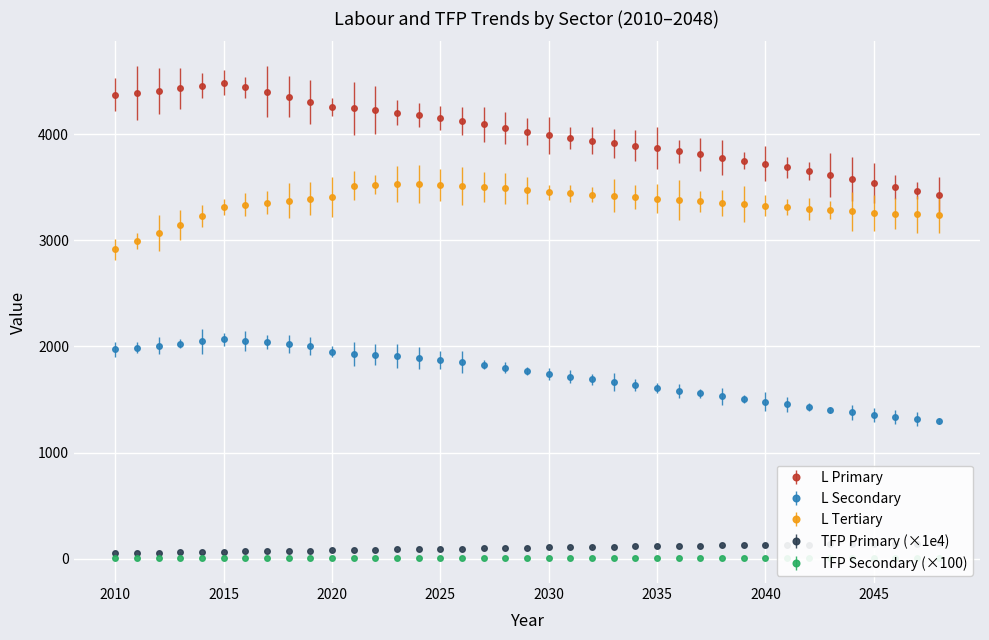

Reading right to left, transcribe all the data shown in this chart.

L_primary: 3430.4	3468.4	3505.4	3541.2	3578.8	3615.5	3651.4	3686.5	3721.1	3750.6	3779.9	3809.2	3838.6	3868.4	3892.0	3916.0	3940.2	3964.4	3988.5	4023.7	4058.3	4091.9	4123.9	4154.2	4180.6	4204.4	4225.3	4242.9	4256.8	4307.3	4354.6	4399.6	4443.0	4485.9	4458.4	4432.4	4408.8	4388.7	4372.9
L_secondary: 1296.6	1315.9	1335.9	1356.4	1379.8	1403.7	1428.0	1452.9	1478.3	1504.1	1530.1	1556.5	1583.0	1609.6	1636.8	1663.7	1690.2	1715.8	1740.2	1771.2	1800.4	1827.4	1851.7	1872.9	1893.0	1909.0	1920.6	1927.2	1949.2	2005.1	2022.0	2037.9	2053.1	2068.0	2046.5	2025.7	2006.0	1988.0	1971.9
L_tertiary: 3237.7	3244.3	3251.3	3258.4	3271.9	3285.5	3299.2	3312.9	3326.6	3340.2	3353.7	3367.0	3380.2	3393.0	3406.7	3419.7	3431.7	3442.3	3451.3	3471.7	3489.5	3504.5	3516.0	3523.7	3528.3	3528.4	3523.8	3514.1	3407.5	3392.2	3374.4	3354.8	3334.2	3313.3	3230.0	3148.2	3068.3	2991.0	2916.7
tfp_primary: 143.5	141.7	139.9	138.0	136.1	134.2	132.2	130.2	128.2	126.1	124.0	121.8	119.6	117.3	115.0	112.7	110.3	107.9	105.5	103.0	100.5	98.0	95.4	92.8	90.1	87.5	84.8	82.1	79.3	76.6	73.8	71.0	68.2	65.3	62.5	59.7	56.8	54.0	51.1
tfp_secondary: 5.0	4.9	4.9	4.9	4.9	4.8	4.8	4.8	4.7	4.7	4.6	4.6	4.6	4.5	4.5	4.4	4.4	4.3	4.2	4.2	4.1	4.0	4.0	3.9	3.8	3.7	3.6	3.5	3.4	3.3	3.2	3.1	3.0	2.9	2.7	2.6	2.5	2.3	2.2